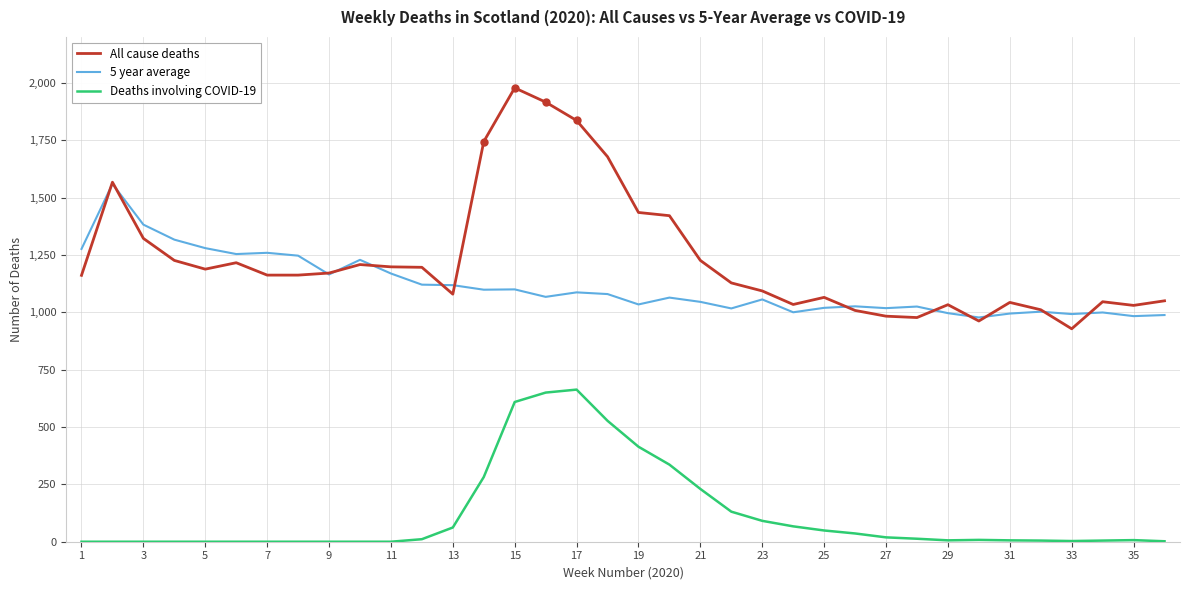

List the series in order of their peak value, lowest first.

Deaths involving COVID-19, 5 year average, All cause deaths